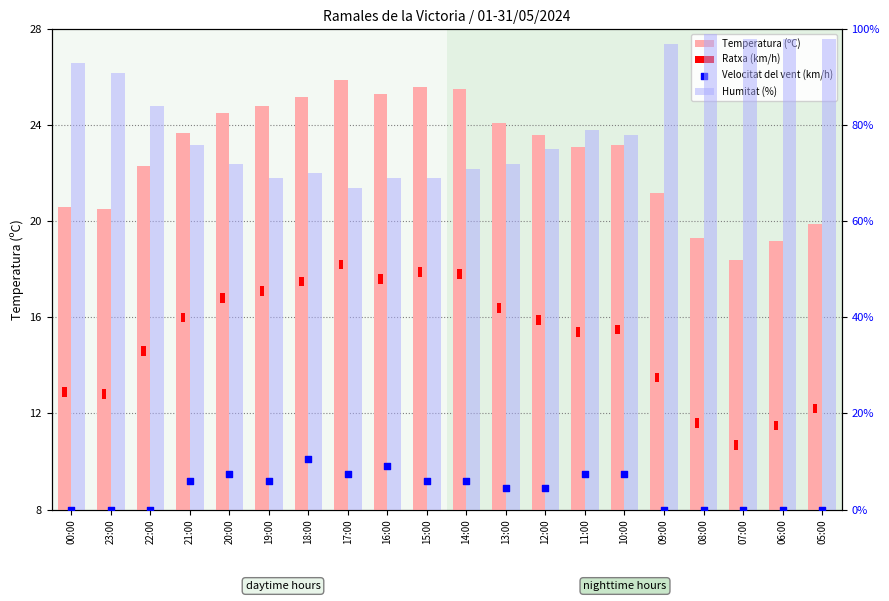

Which series has the largest total across all categories?

Humitat (%)